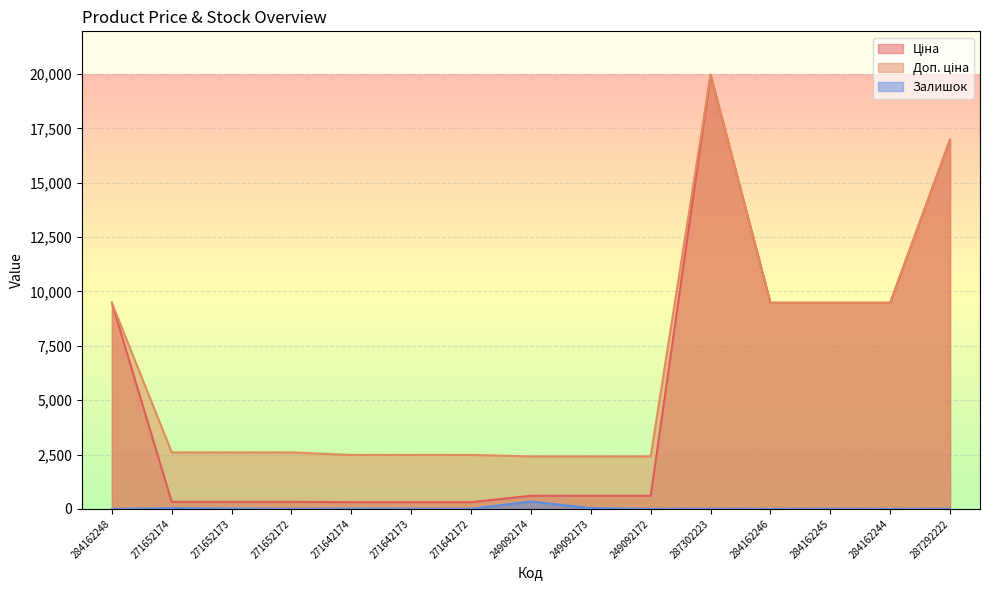

What position from the left is 249092174?

8